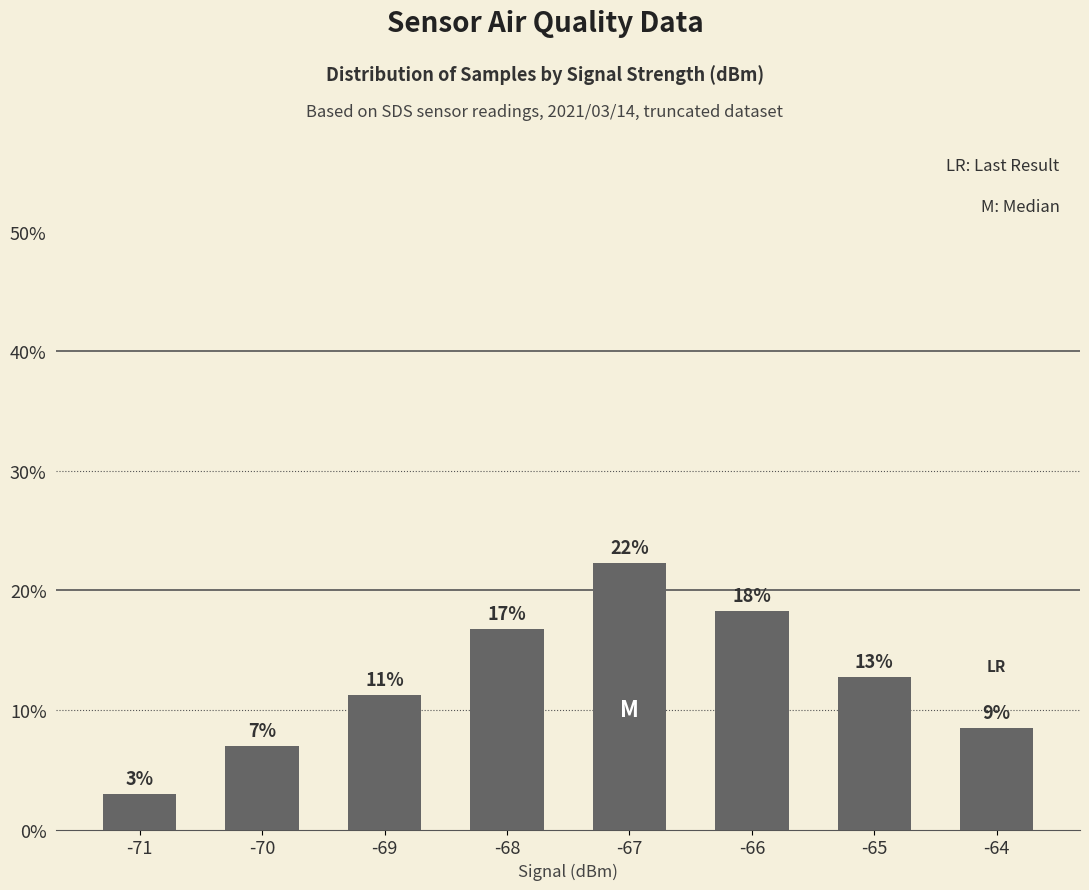

Does the chart contain any negative values?

No